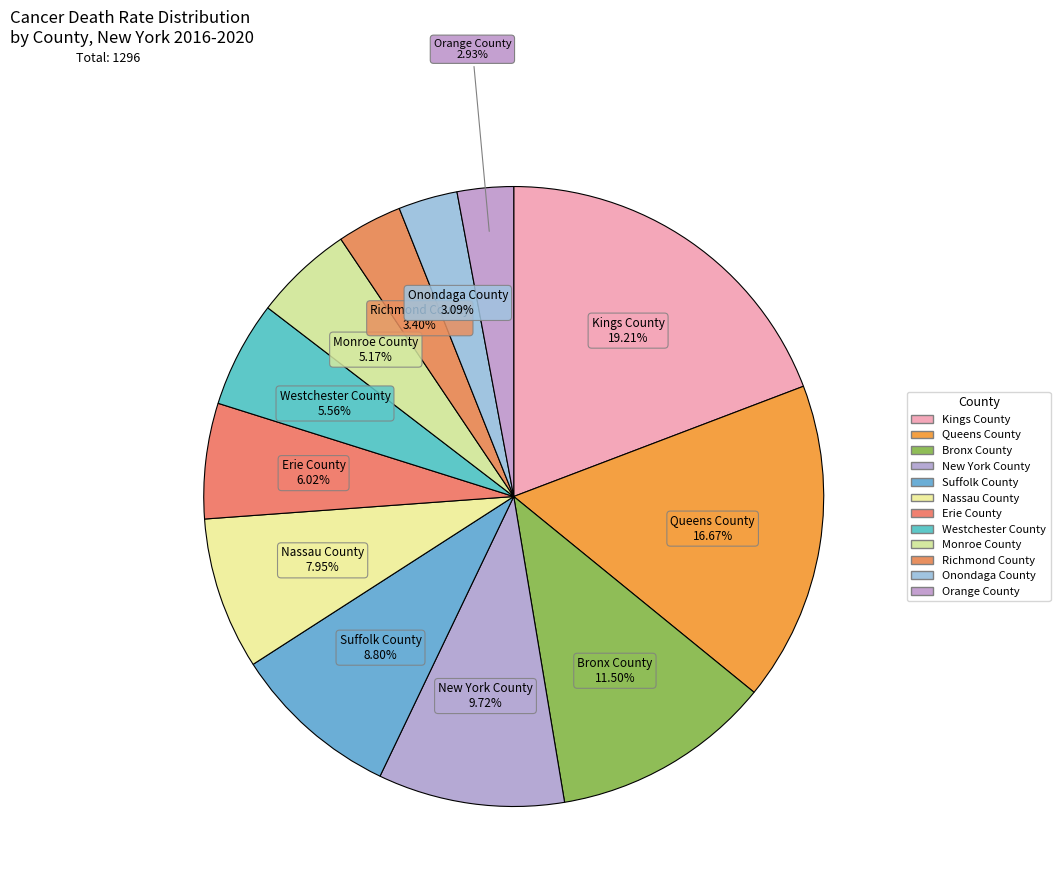

How many slices are in this pie chart?

12